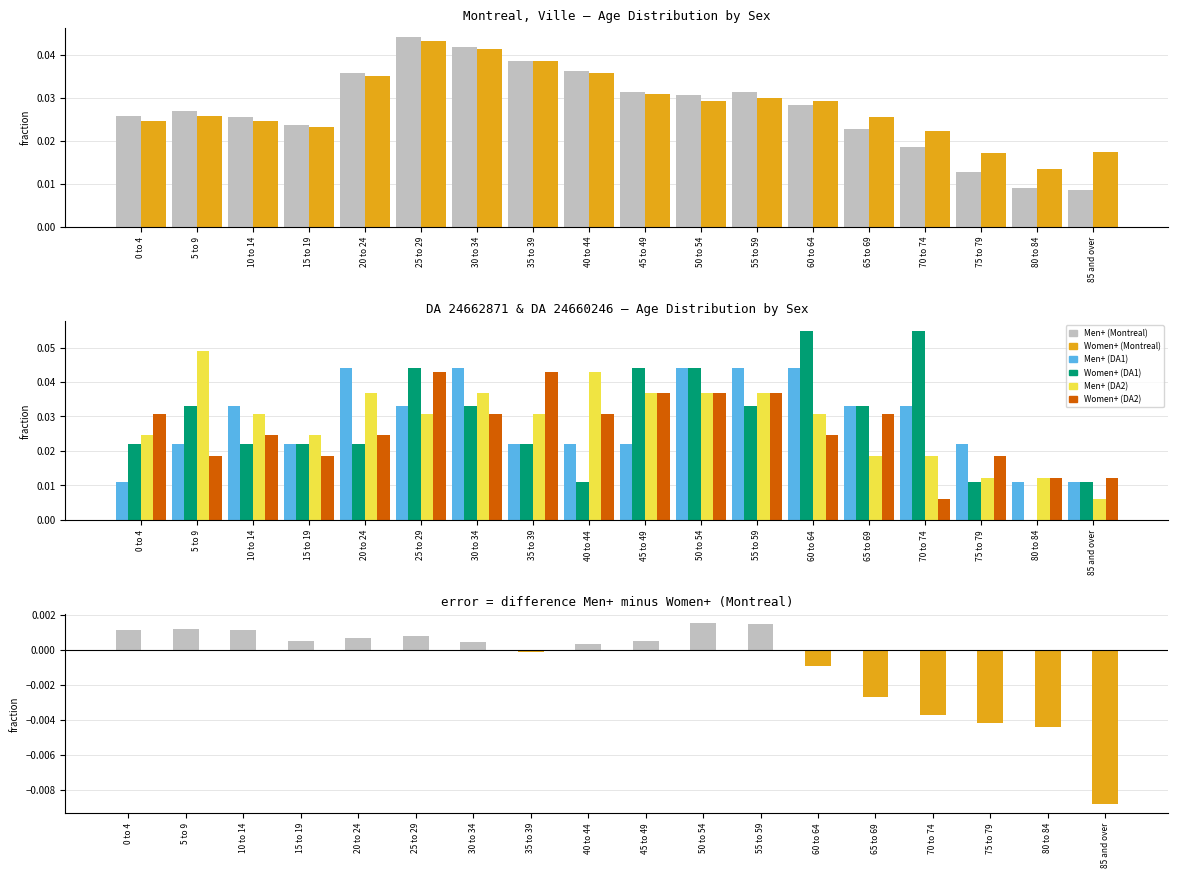

At 45 to 49, list the series in order from largest to smallest.

Women+ (DA1), Men+ (DA2), Women+ (DA2), Men+ (Montreal), Women+ (Montreal), Men+ (DA1)